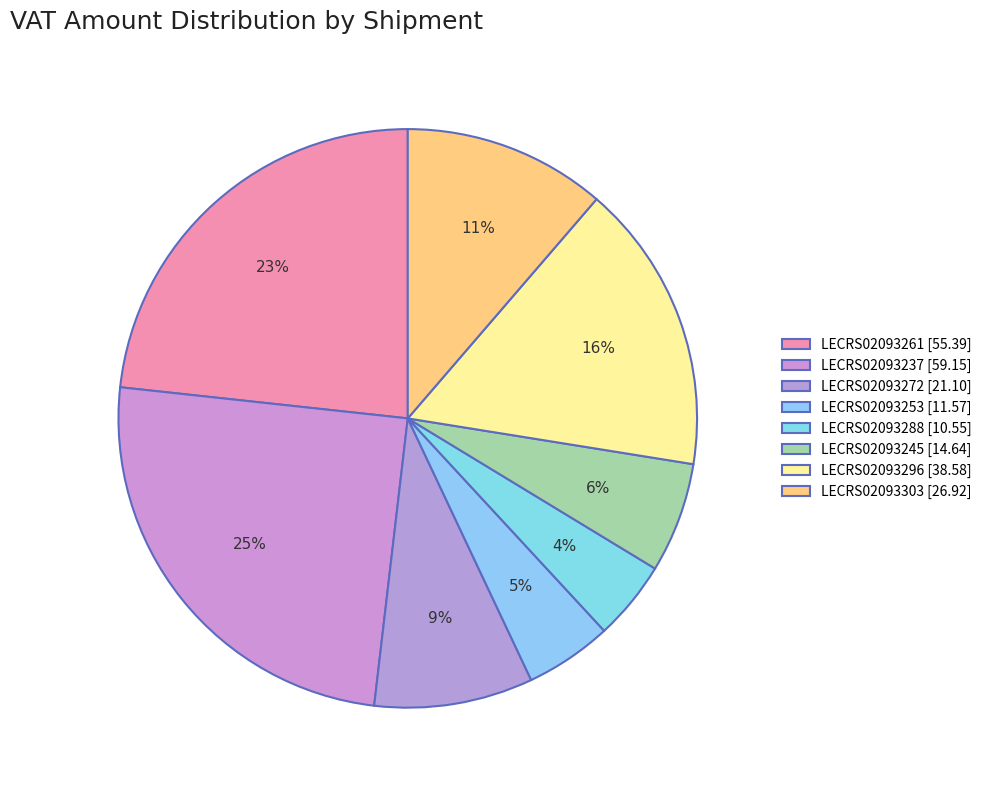

Count the number of slices in the pie.

8